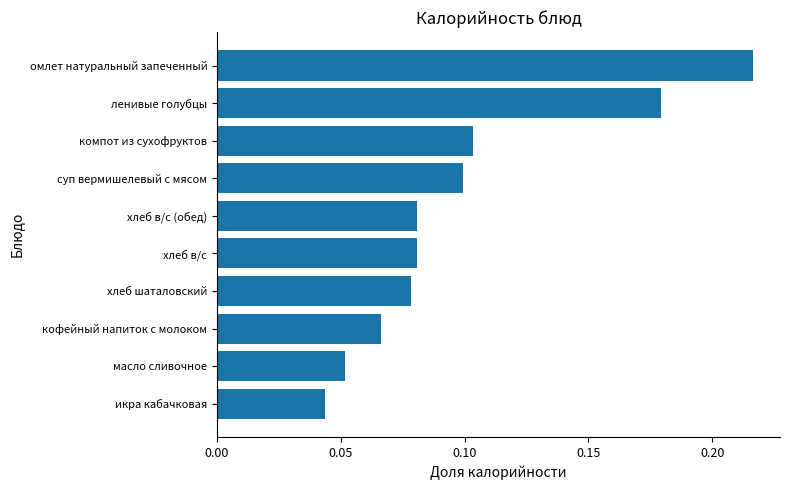

True or false: the data shows 0.1 at суп вермишелевый с мясом.

True